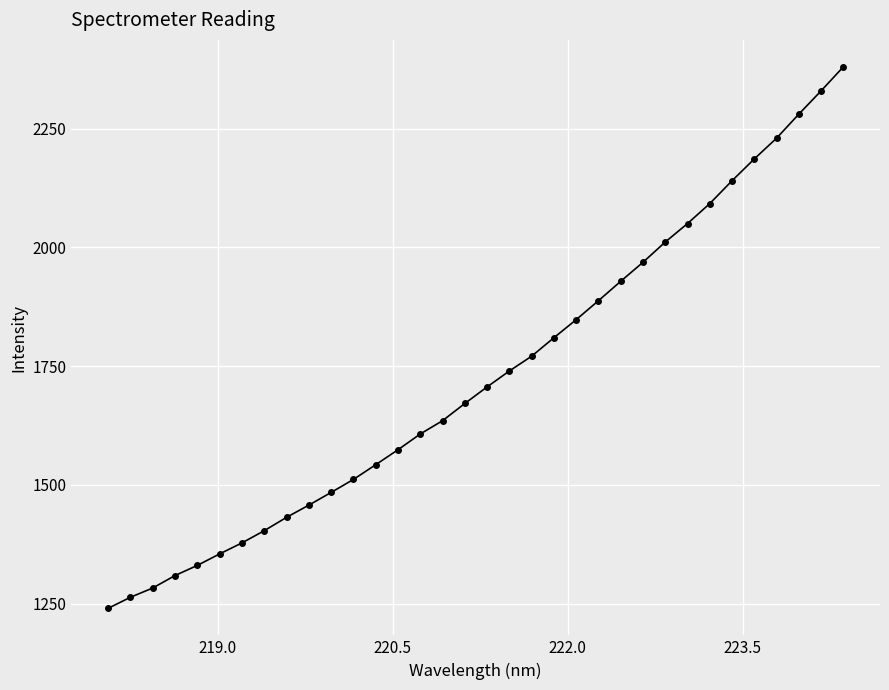

What is the value of the 14th point from the left?

1573.8